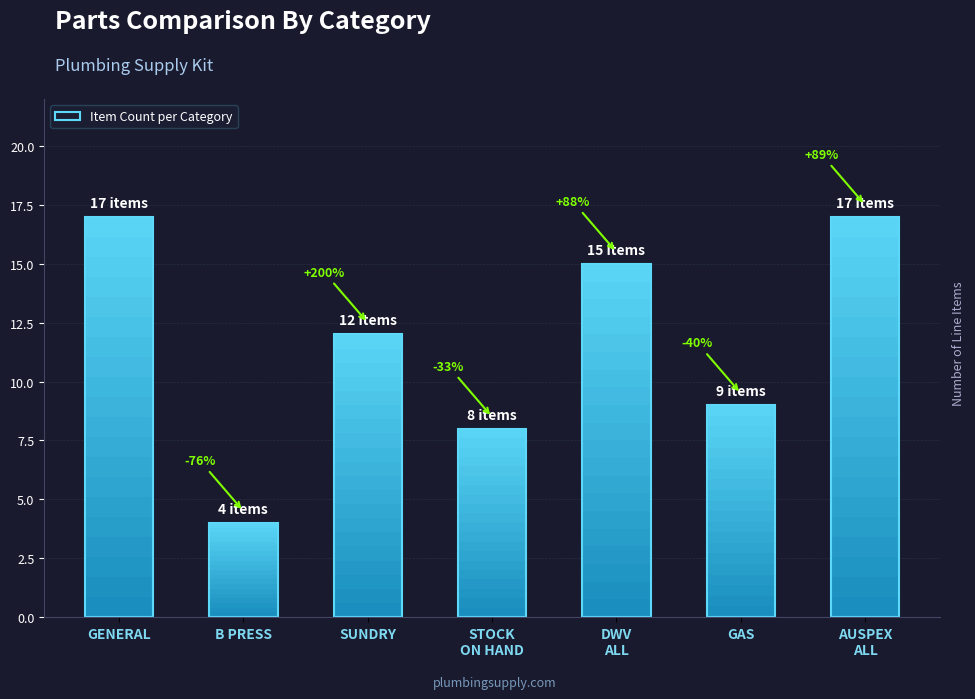

At which category does the chart reach its peak across all series?

GENERAL